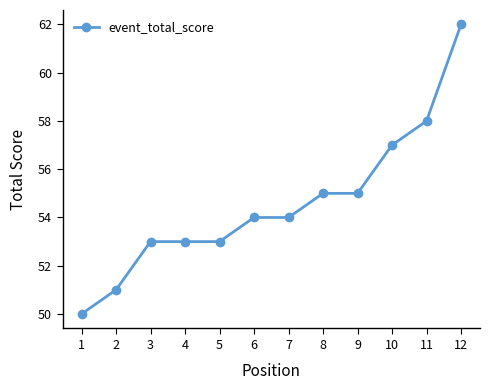

Is it true that the value at 6 is 54?

True